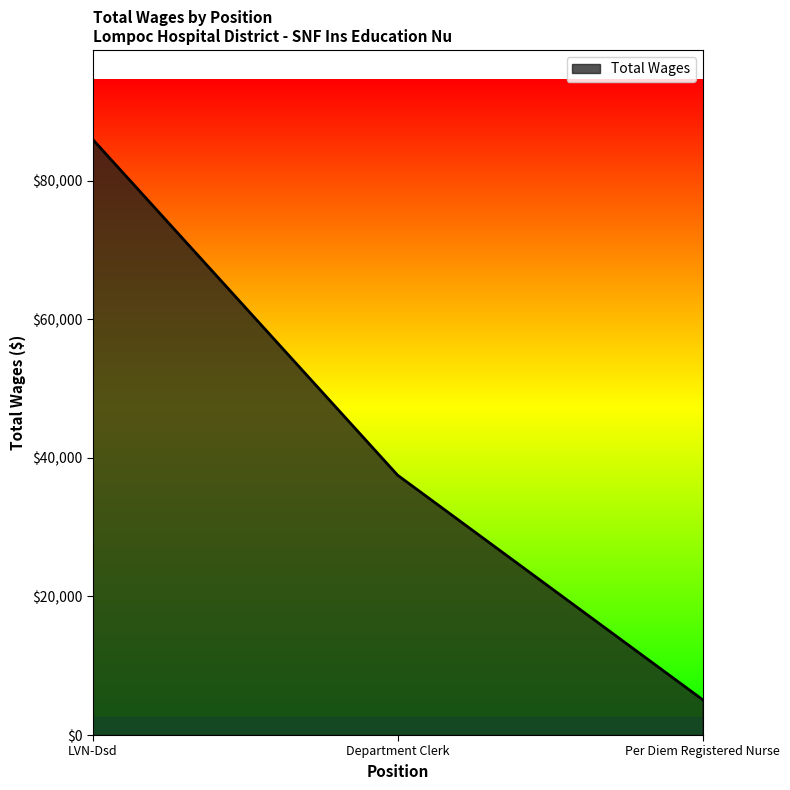

True or false: the data shows 37495 at Department Clerk.

True